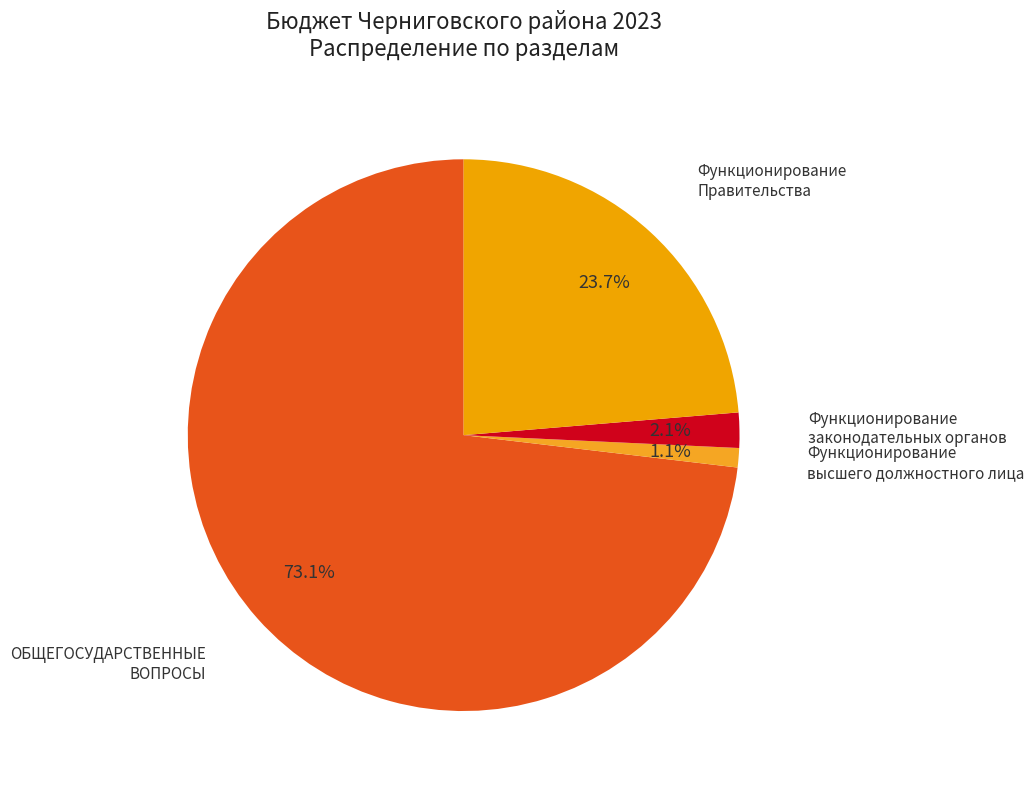

How many slices are in this pie chart?

4